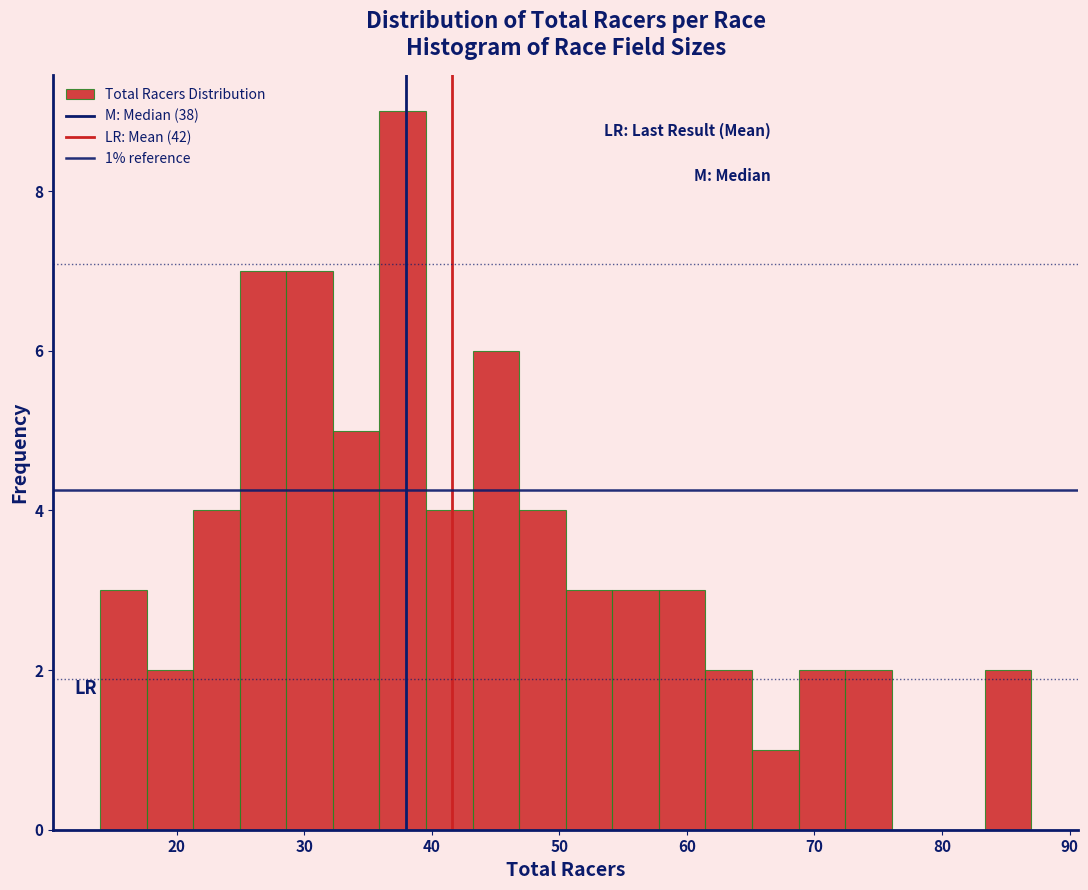

Around what value on the x-axis is the tallest bar? Give the approximate position of its centre, as read against the axis.

38